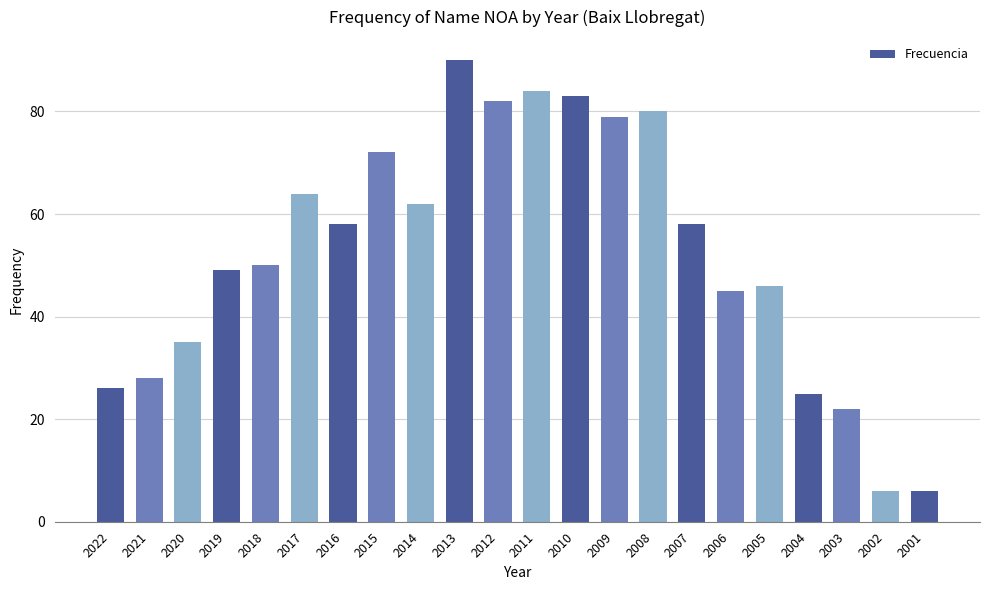

At which label does the data first exceed 58?

2017